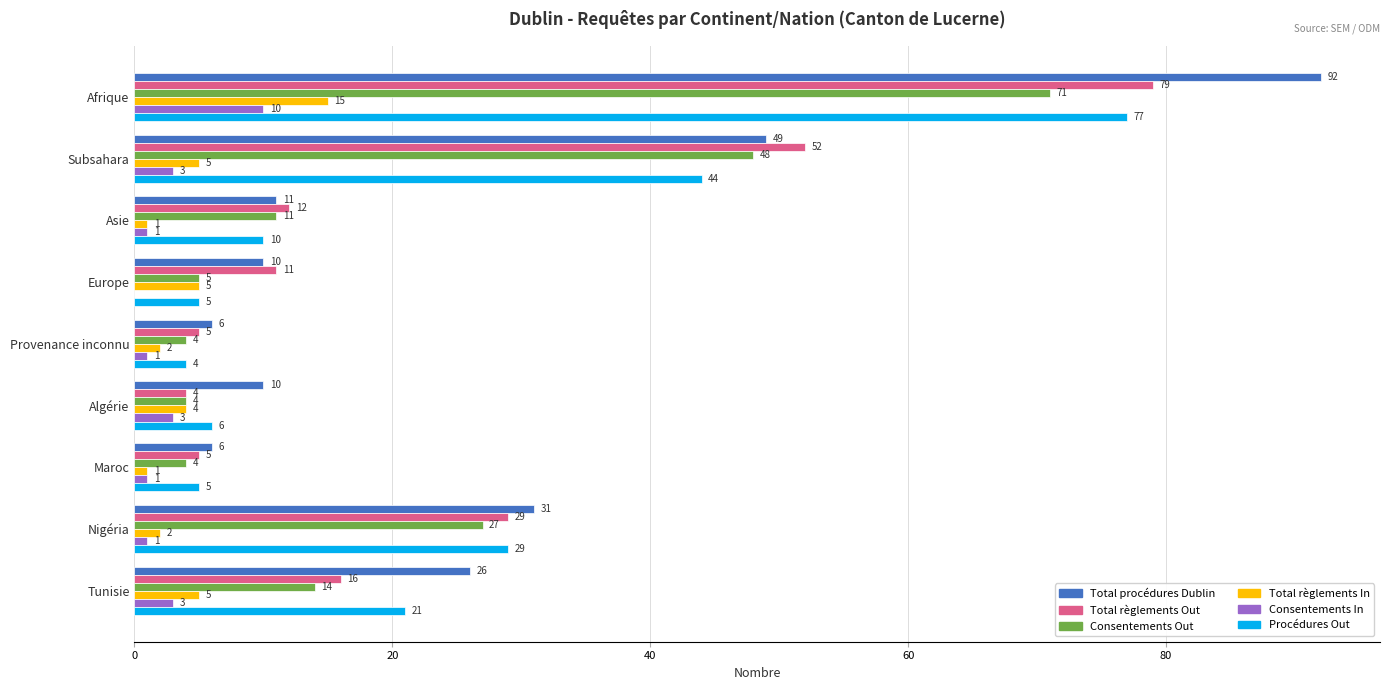

What is the sum of all Total règlements In values?

40